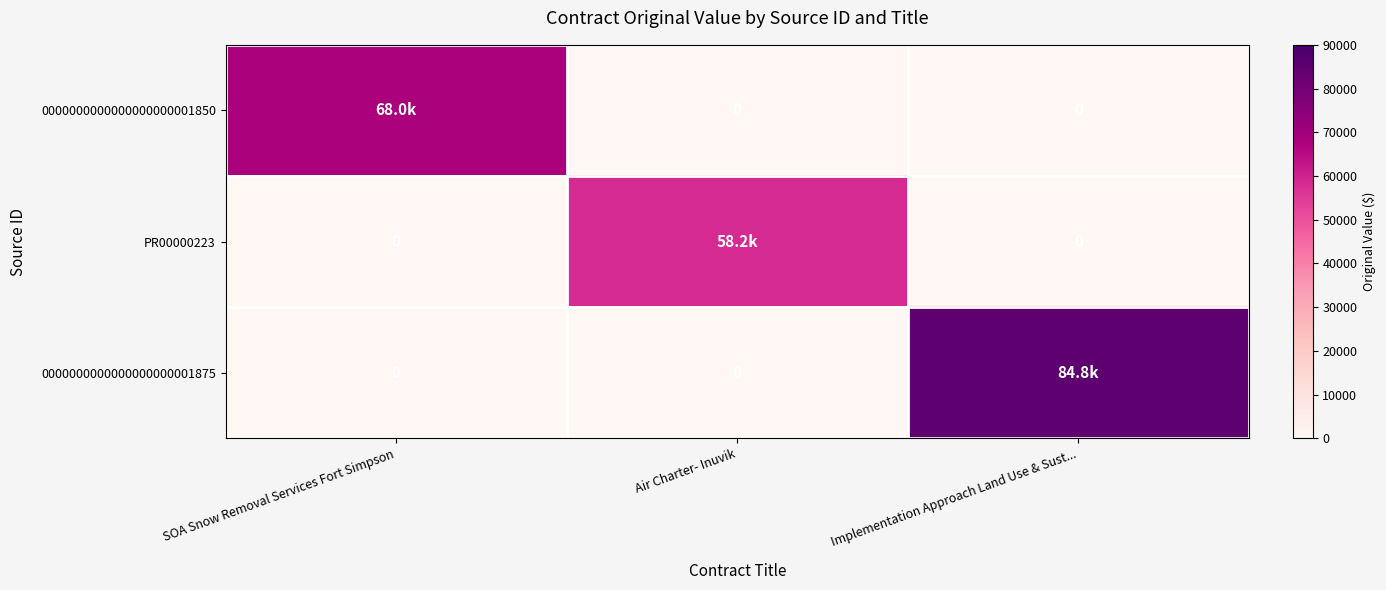

At which category is the sum across all series the highest?

Implementation Approach Land Use & Sust...